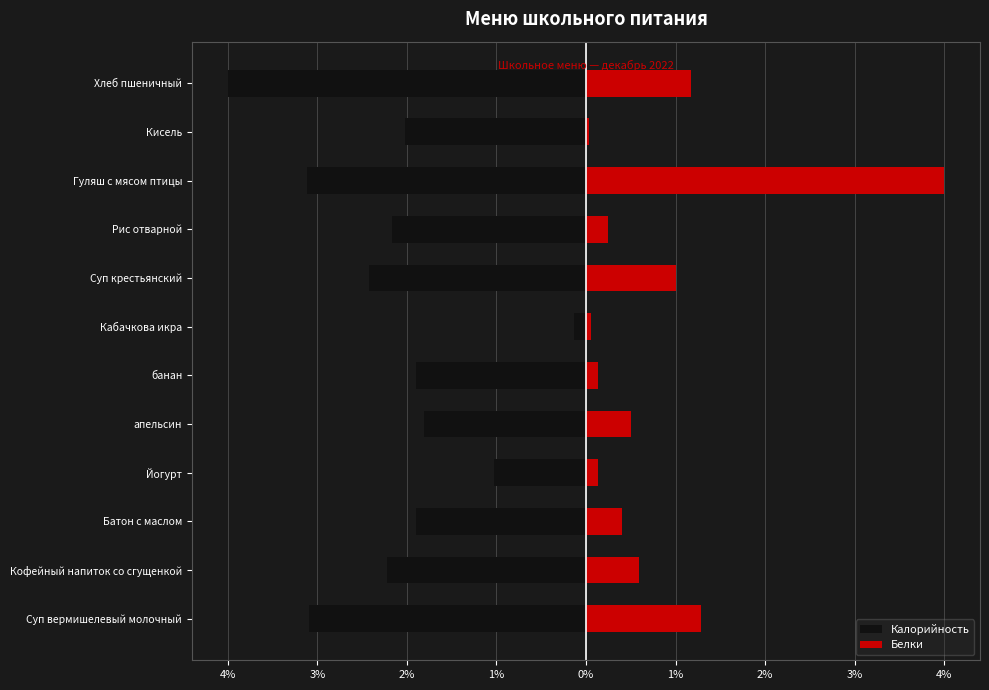

What is the minimum value for Калорийность?

-4.0